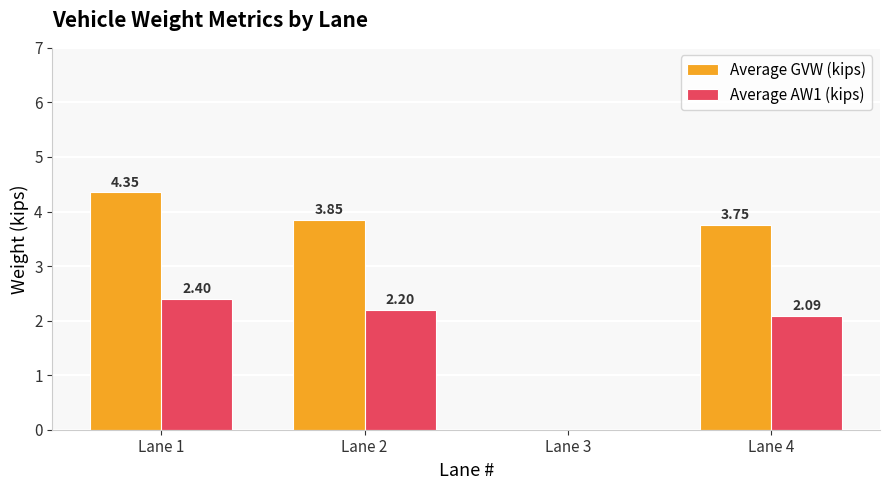

Which series changed the most between Lane 1 and Lane 2?

Average GVW (kips)